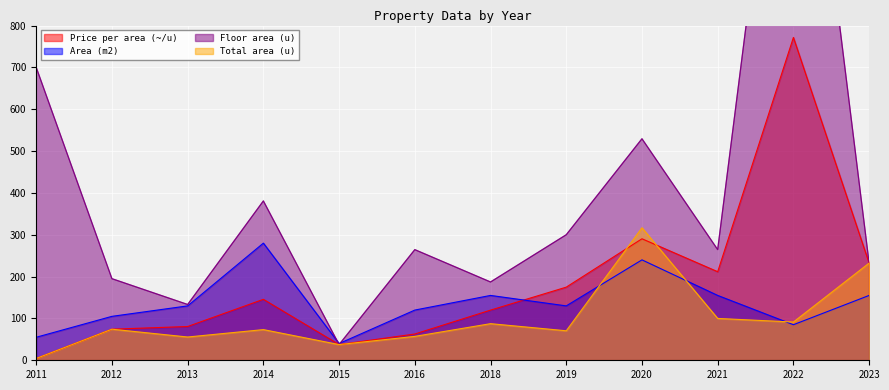

How many lines are shown in the chart?

4